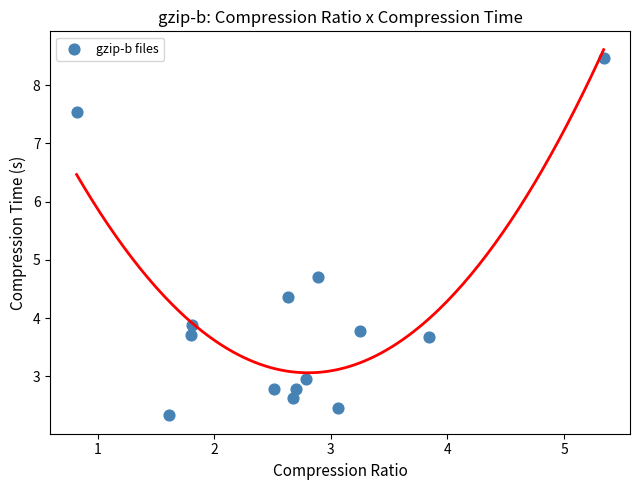

What is the range of Y values (max minus min)?

6.1